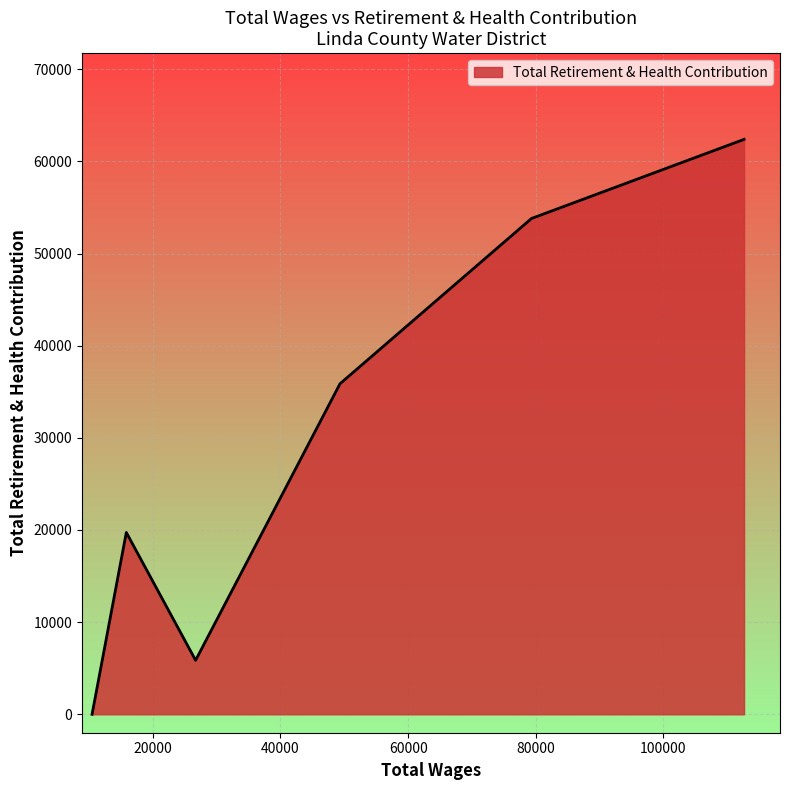

What is the maximum value shown in the chart?

62386